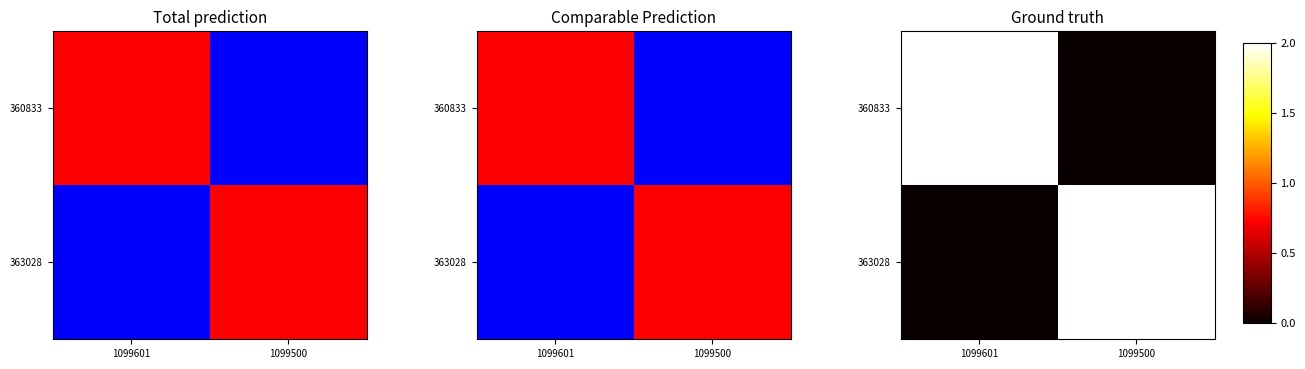

What is the difference between the 363028 values at 1099601 and 1099500?

2